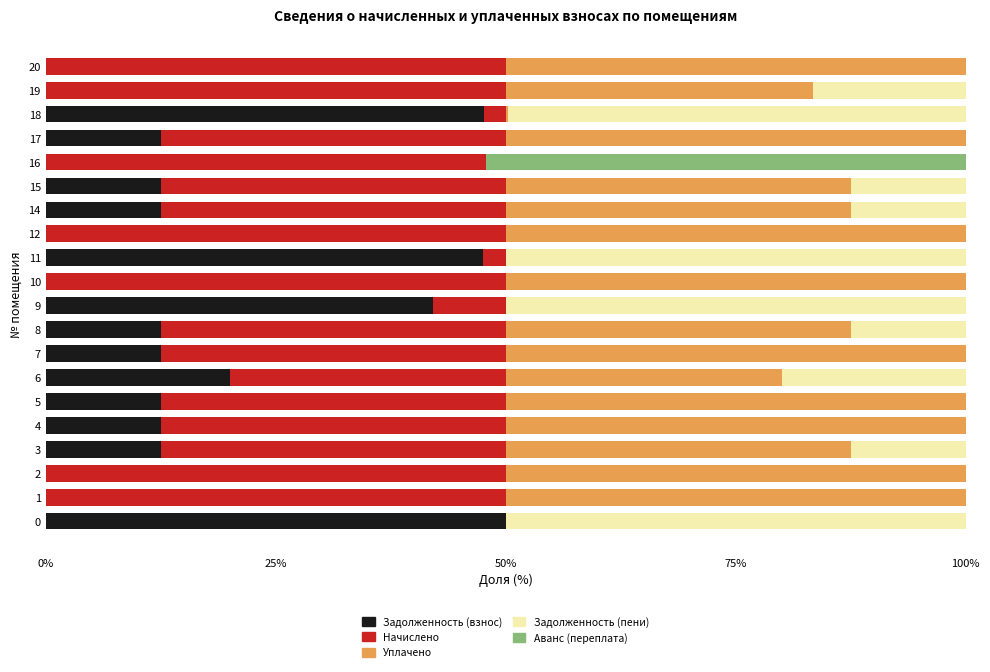

What is the total value across all series at 16?

100.0